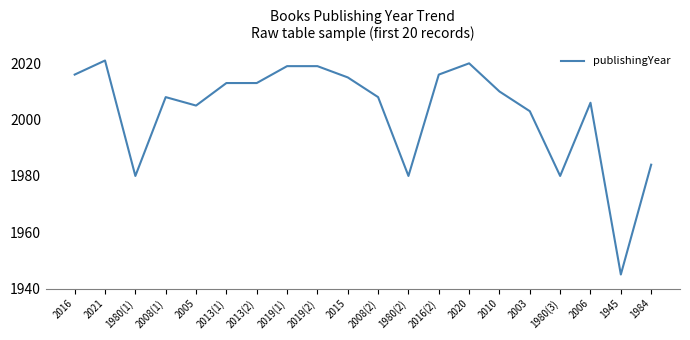

The value at 1980(3) is 838. True or false?

False